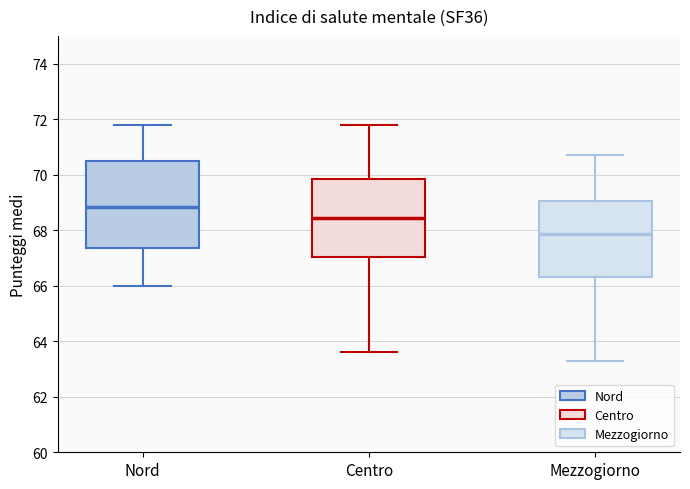

Reading left to right, read every box against the y-axis: the position of its median line, the range the box covers, and the ends of its whiskers. The values are not printed on the chart, so give them approximately, as read against the axis.

Nord: median 68.8, box 67.4 to 70.4, whiskers 66.0 to 71.8
Centro: median 68.4, box 67.0 to 69.8, whiskers 63.6 to 71.8
Mezzogiorno: median 67.8, box 66.4 to 69.0, whiskers 63.4 to 70.8